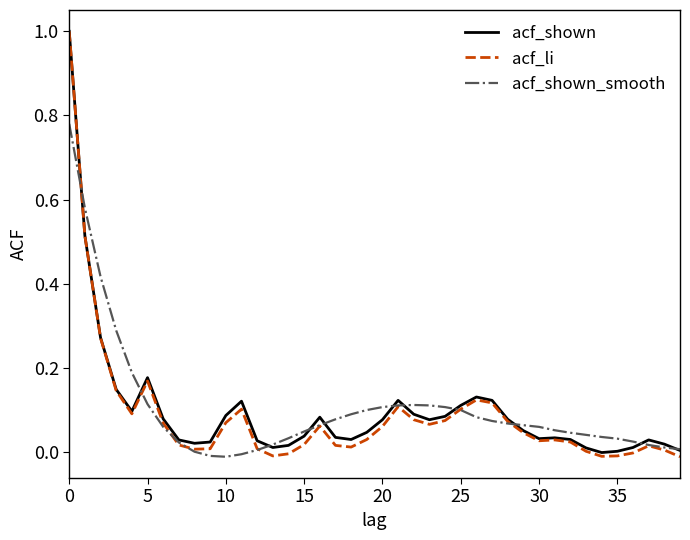

What is the highest value of the acf_li series?

1.0